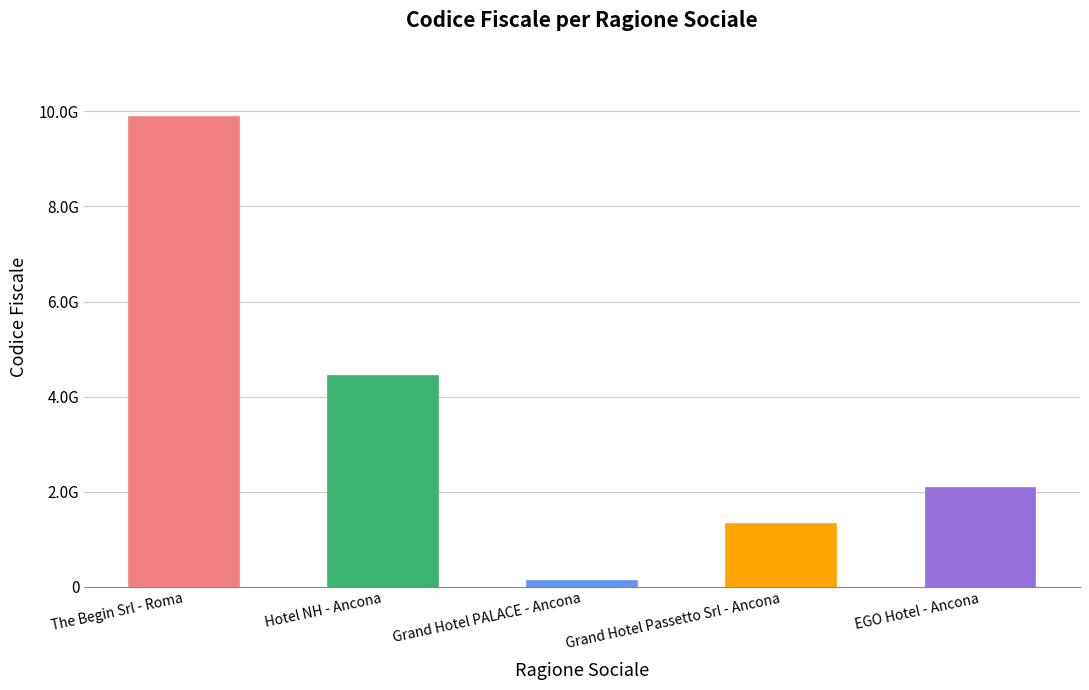

What is the ratio of the value at Grand Hotel Passetto Srl - Ancona to the value at Hotel NH - Ancona?

0.3